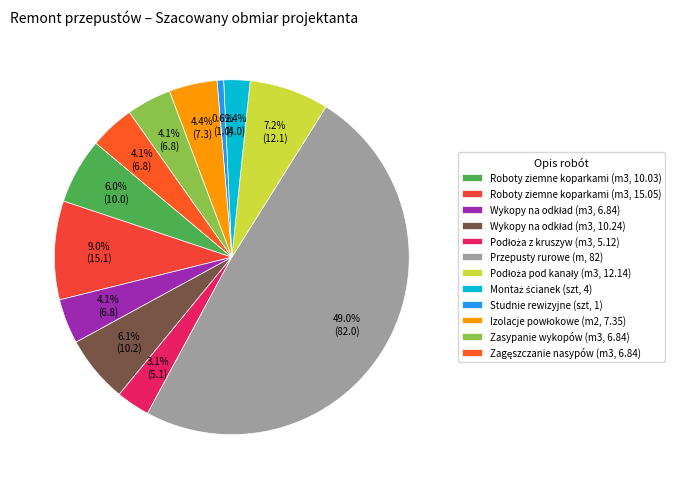

To the nearest percent, what is the average slice percentage?

8%